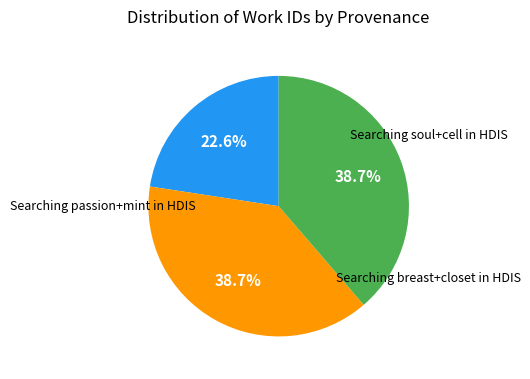

The Searching breast+closet in HDIS slice represents 39% of the pie. True or false?

True